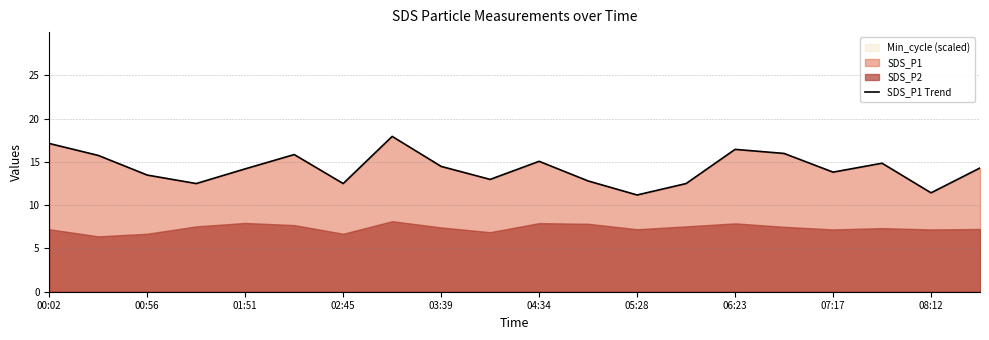

True or false: SDS_P1 Trend has a value of 10.0 at 03:39.

False